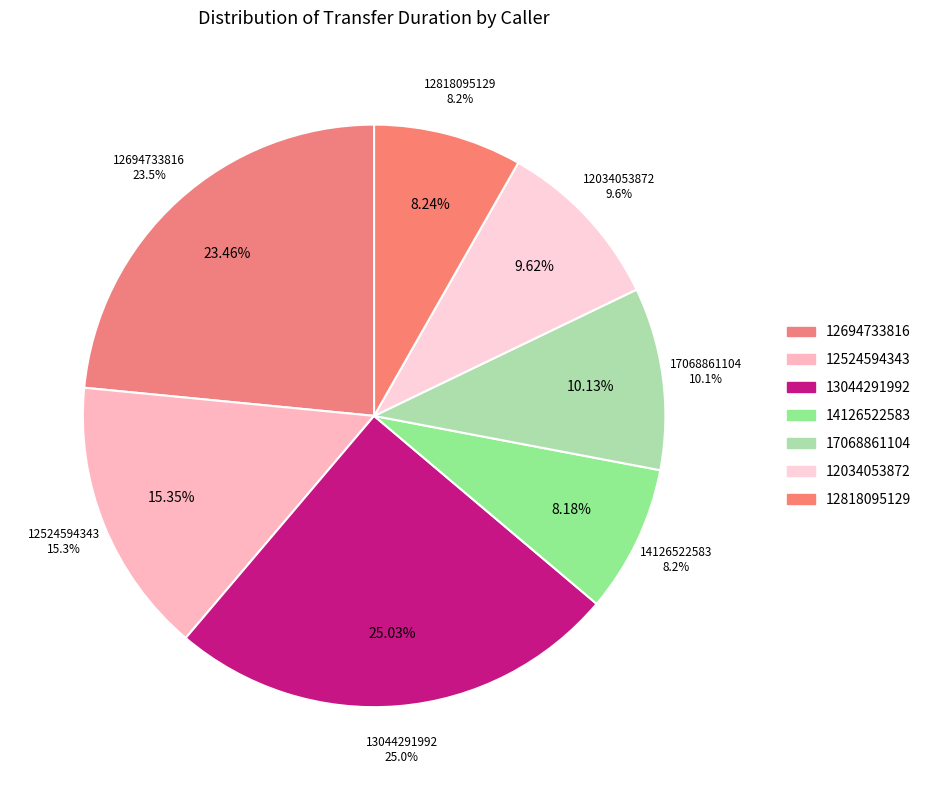

Is there a majority slice in this chart?

No